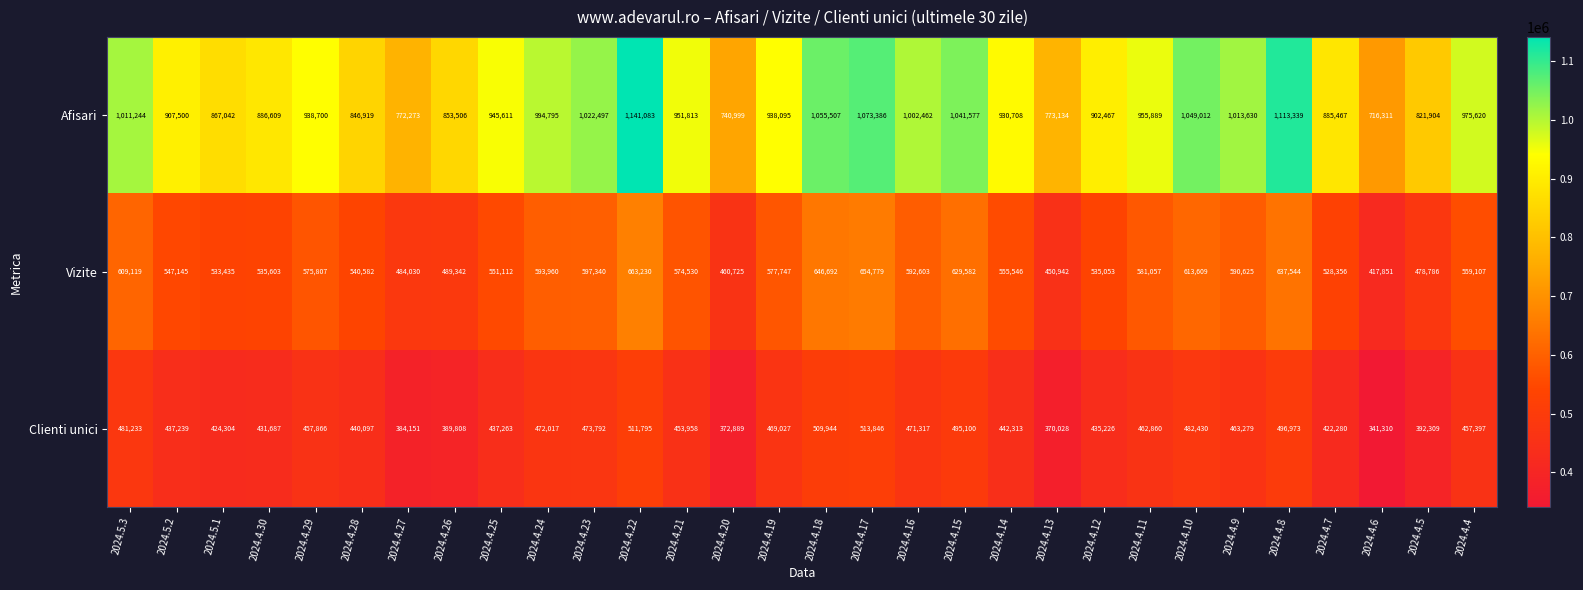

Read the Clienti unici value at 2024.4.27, to the nearest 100.

384200